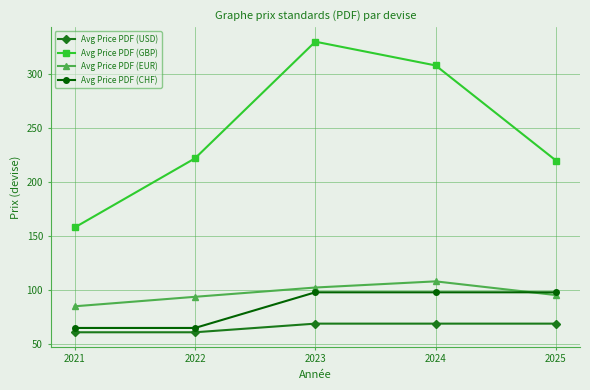

What are all the series names shown in the legend?

Avg Price PDF (USD), Avg Price PDF (GBP), Avg Price PDF (EUR), Avg Price PDF (CHF)